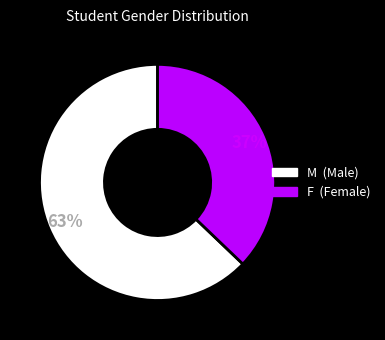

Is there a majority slice in this chart?

Yes